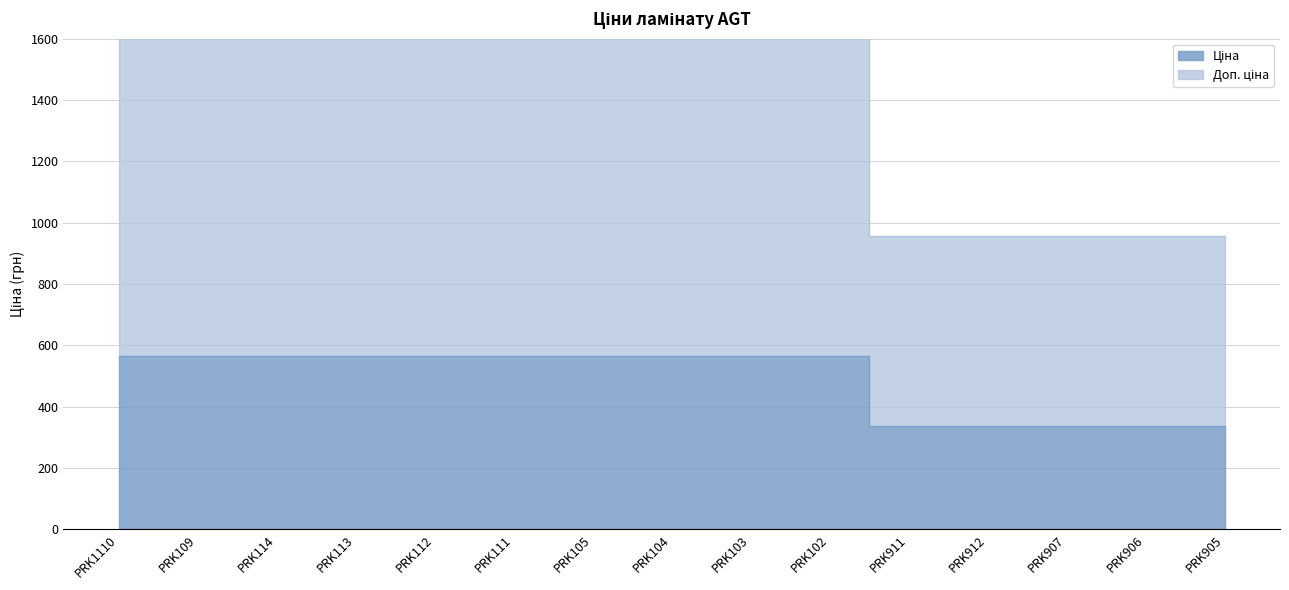

Which label corresponds to the smallest value in the chart?

PRK911